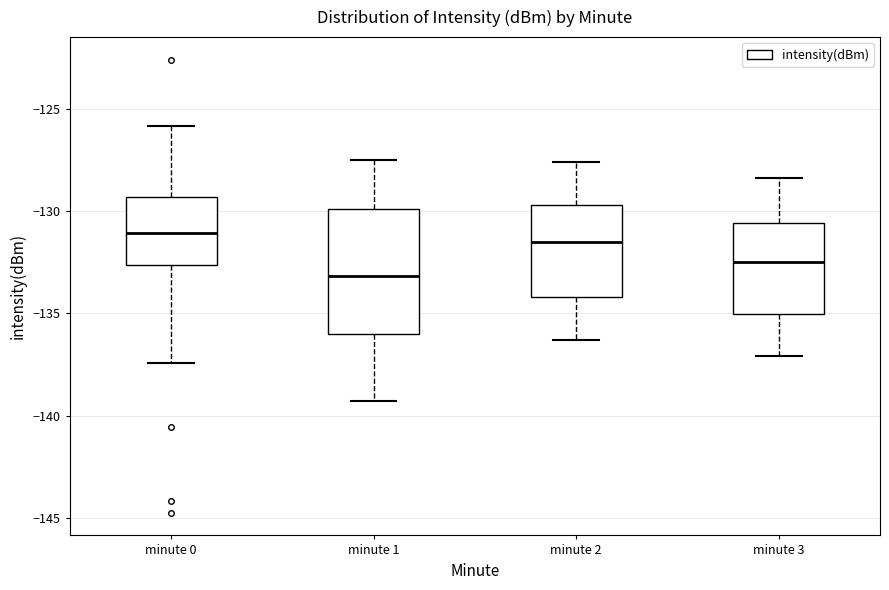

Reading left to right, read every box against the y-axis: the position of its median line, the range the box covers, and the ends of its whiskers. The values are not printed on the chart, so give them approximately, as read against the axis.

minute 0: median -131.0, box -132.5 to -129.5, whiskers -137.5 to -126.0
minute 1: median -133.0, box -136.0 to -130.0, whiskers -139.5 to -127.5
minute 2: median -131.5, box -134.0 to -129.5, whiskers -136.5 to -127.5
minute 3: median -132.5, box -135.0 to -130.5, whiskers -137.0 to -128.5